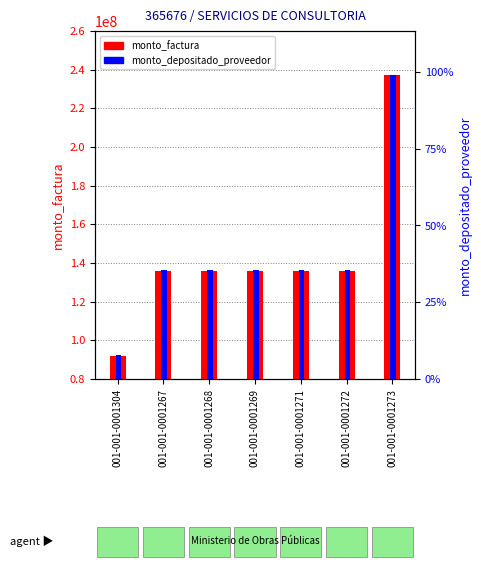

Where does the monto_factura series first go above 136056749?

001-001-0001273